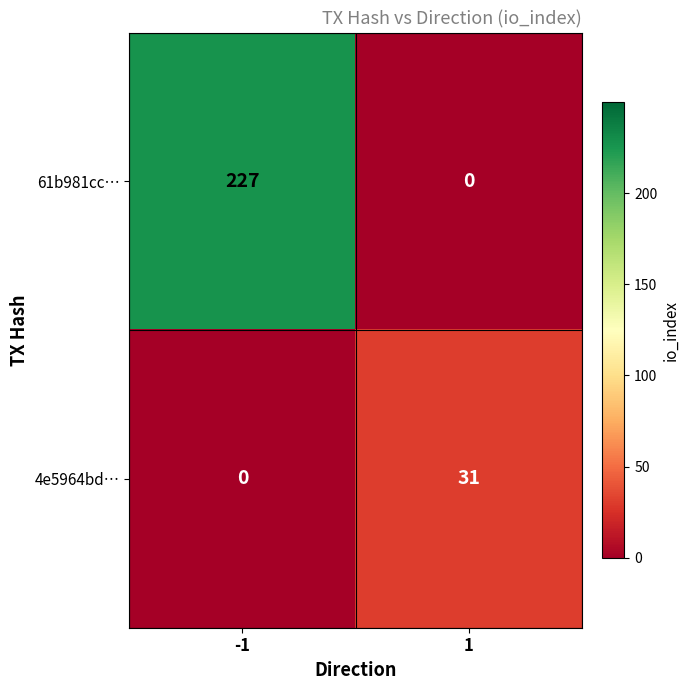

How many series are shown in this chart?

2